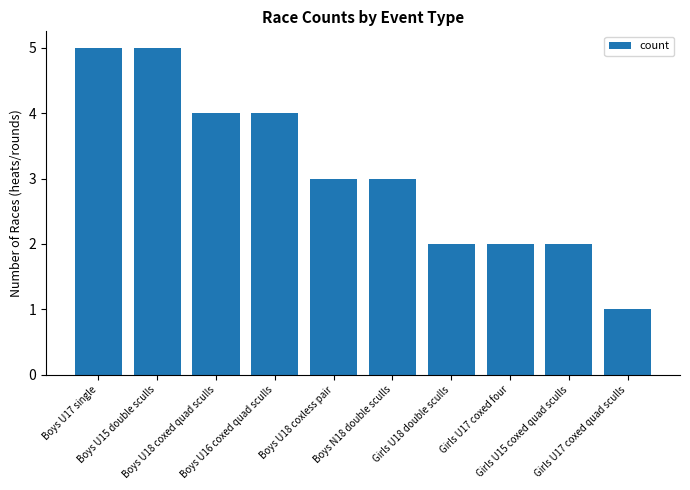

What is the label of the 4th bar from the left?

Boys U16 coxed quad sculls